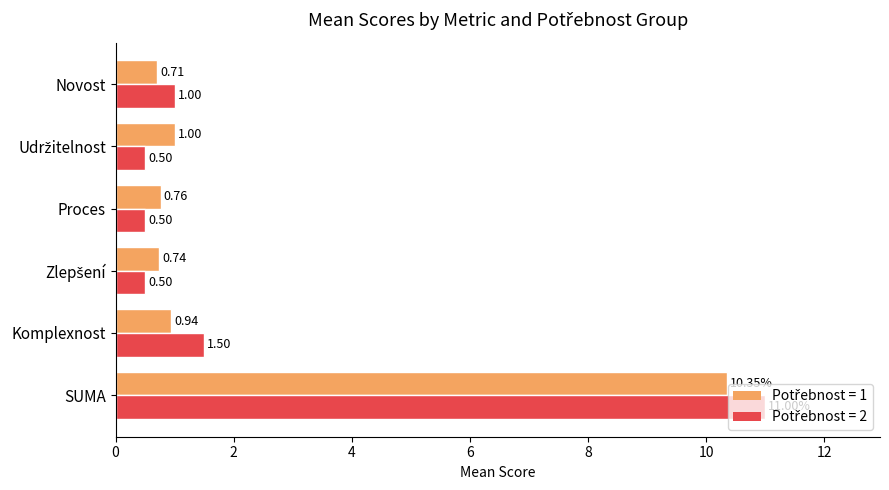

At which category is the sum across all series the highest?

SUMA